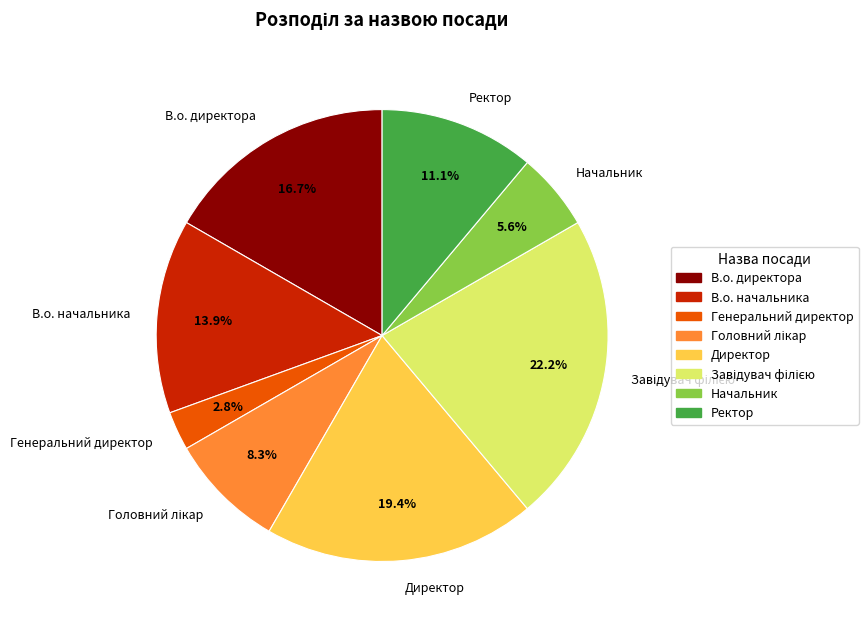

What percentage is the Начальник slice, to the nearest percent?

6%